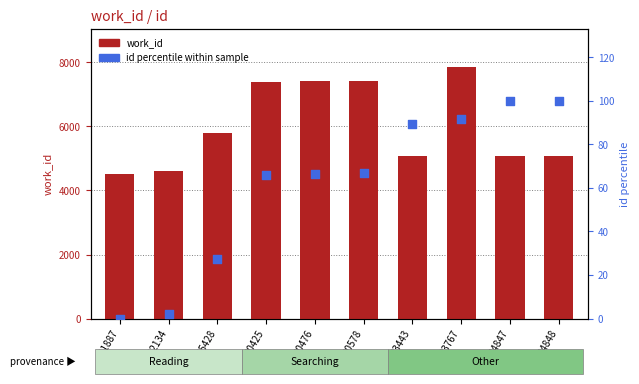

What is the total value across all series at 23443?

5152.2